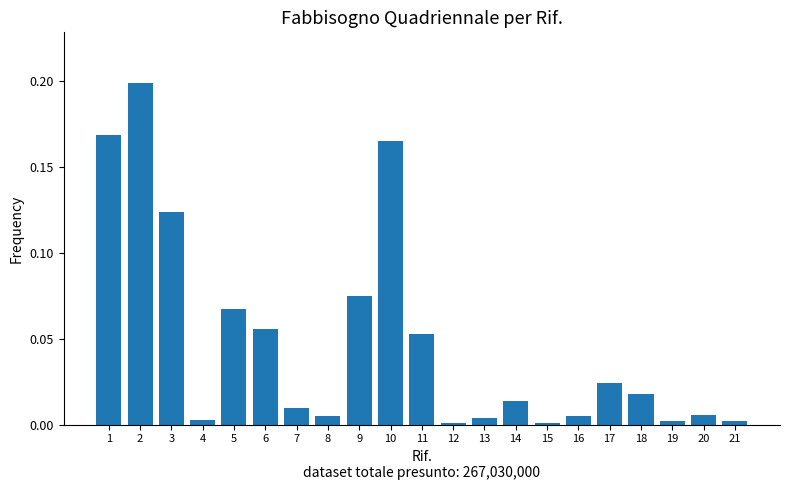

What is the sum of all values?

1.0